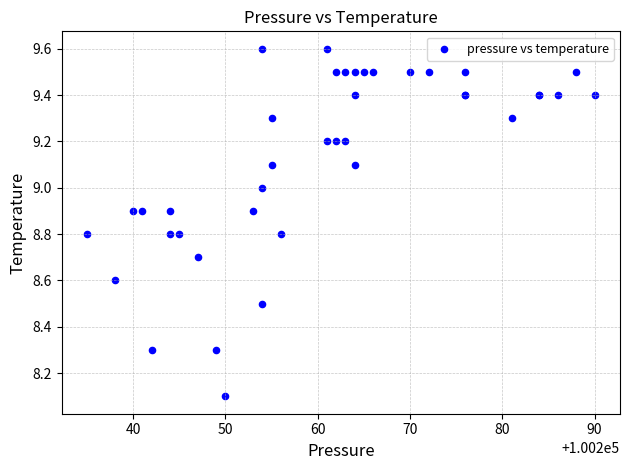

What Y value in the scatter plot is closest to 8?

8.1